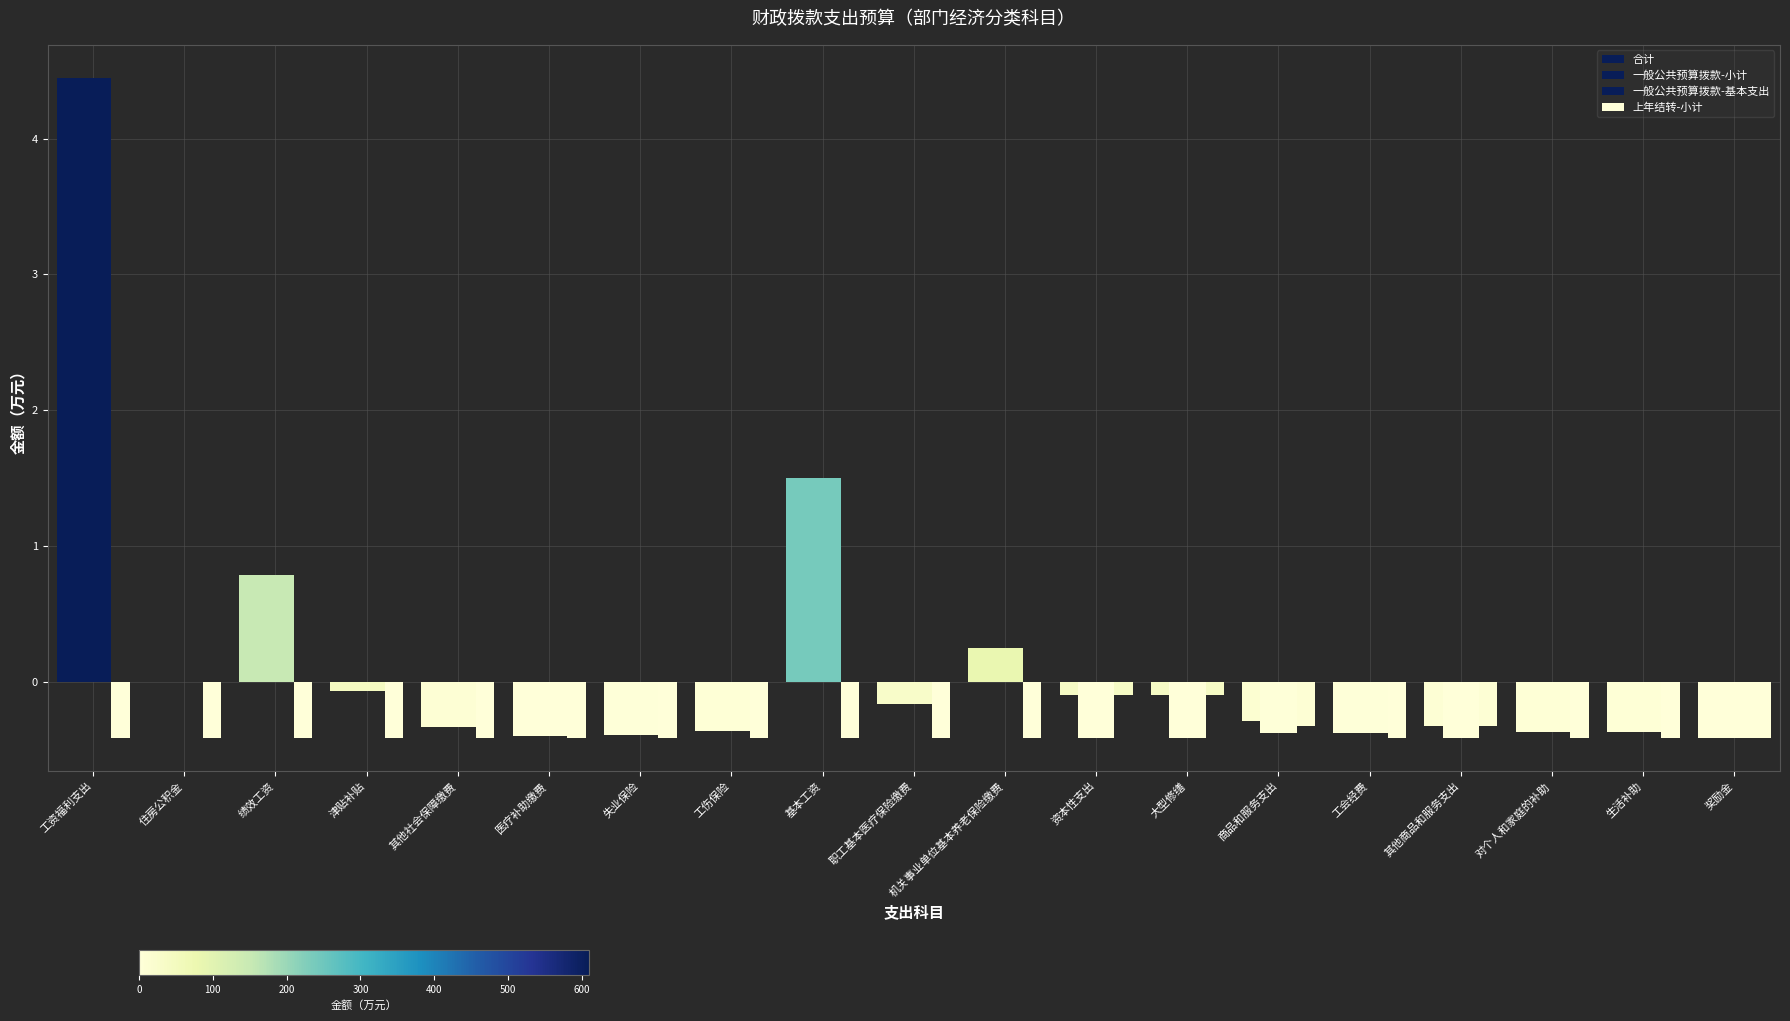

What is the label of the 16th bar from the right?

津贴补贴